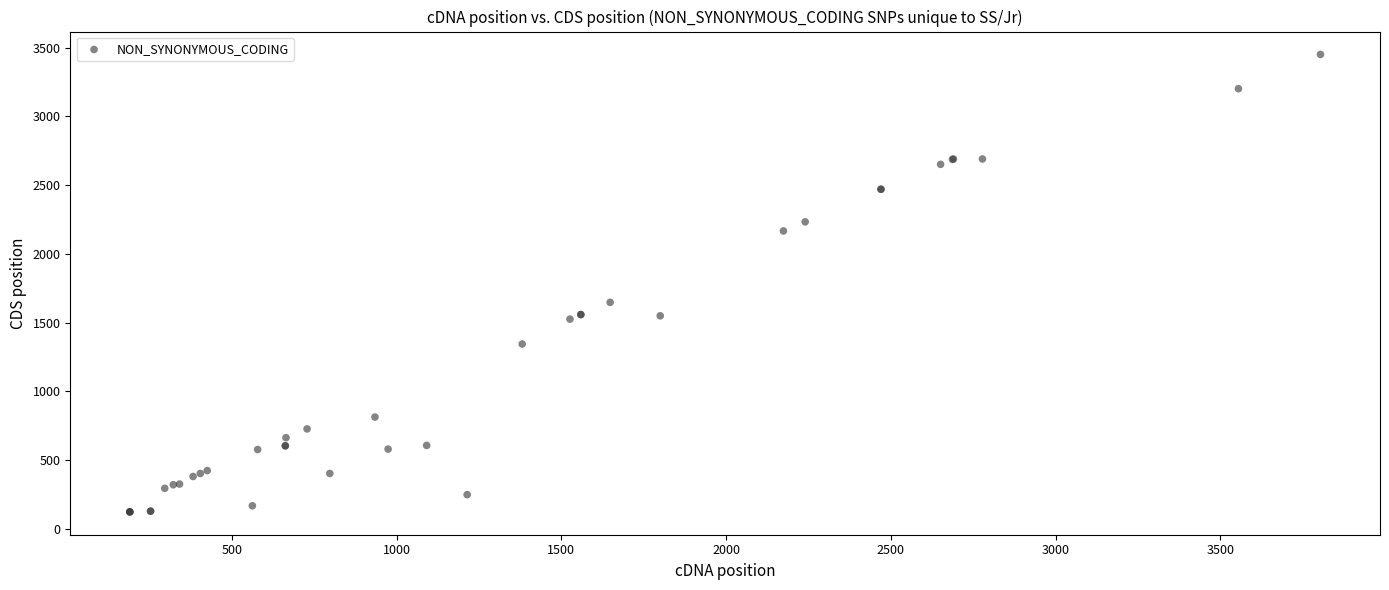

What Y value in the scatter plot is closest to 1787?

1648